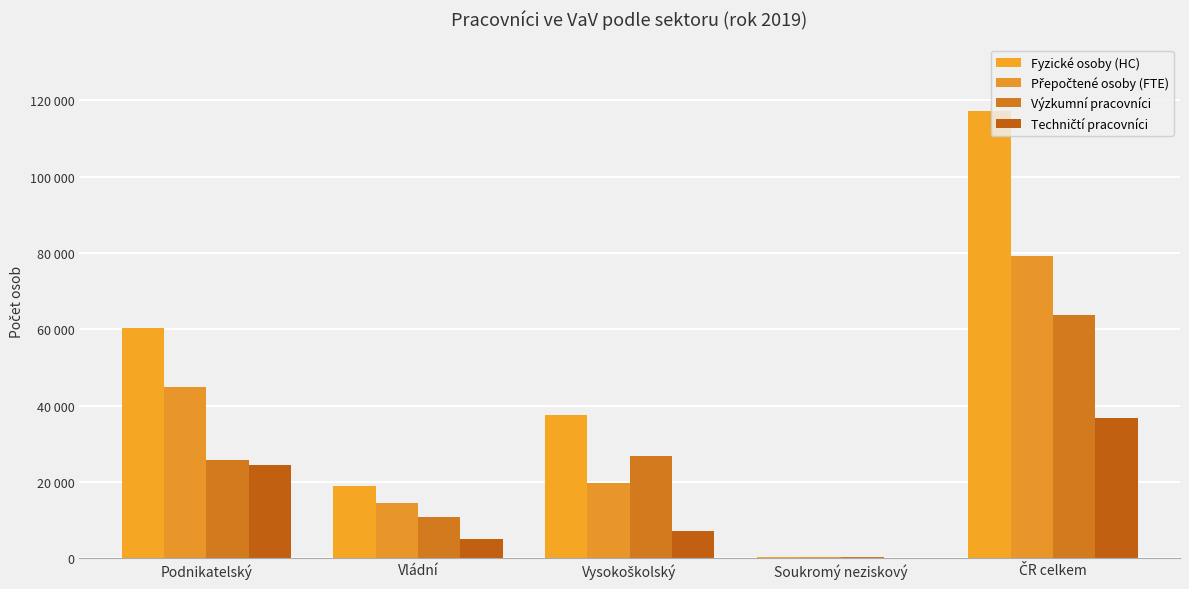

Rank the categories by Přepočtené osoby (FTE) value from highest to lowest.

ČR celkem, Podnikatelský, Vysokoškolský, Vládní, Soukromý neziskový